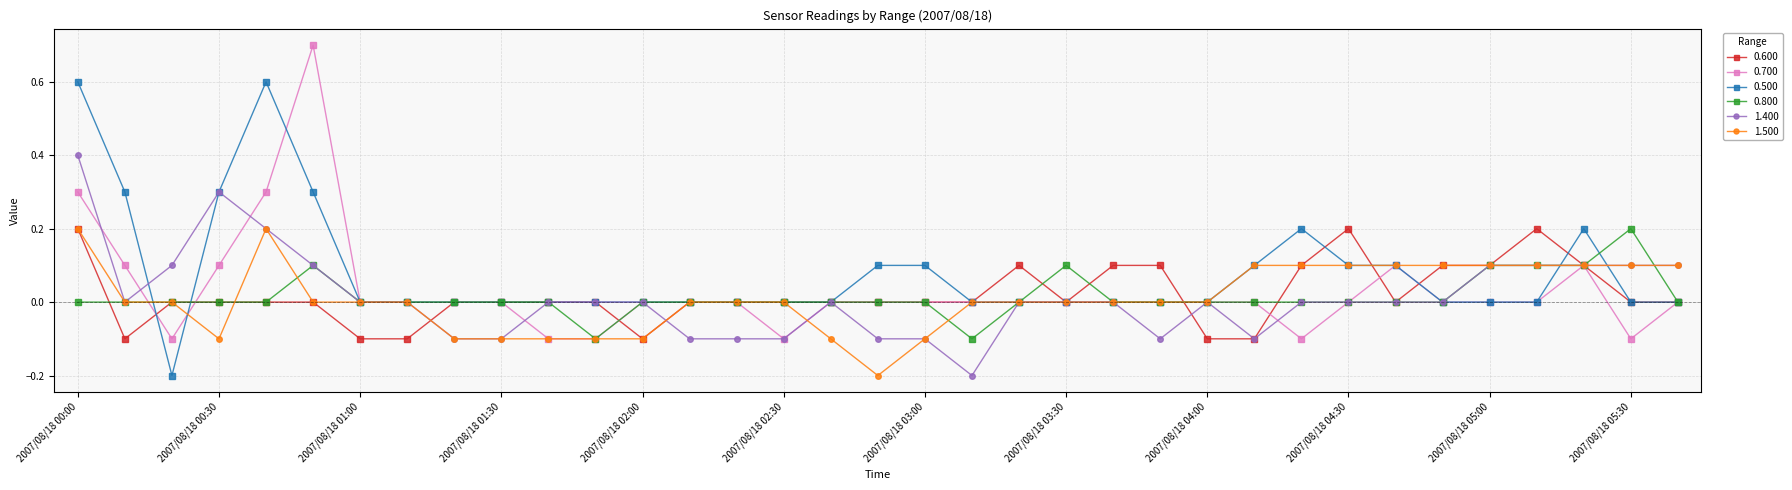

What are all the series names shown in the legend?

0.600, 0.700, 0.500, 0.800, 1.400, 1.500